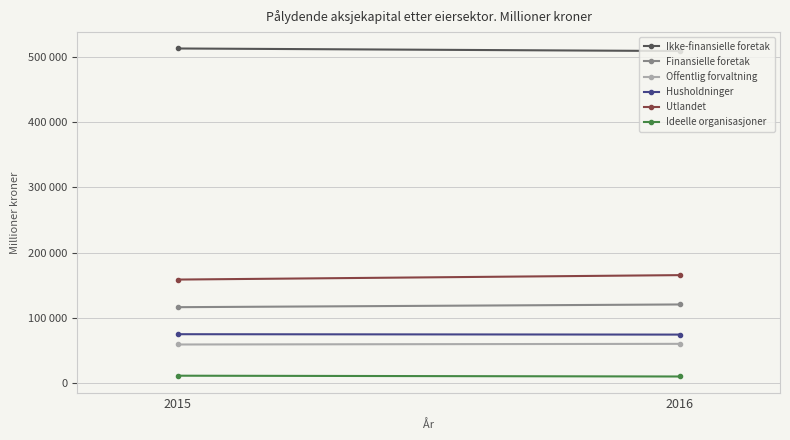

What is the maximum value shown in the chart?

513034